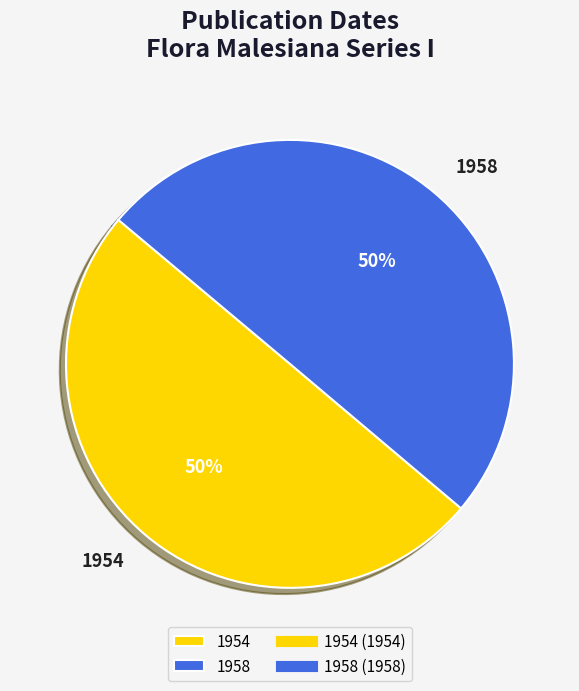

The 1954 slice represents 60% of the pie. True or false?

False